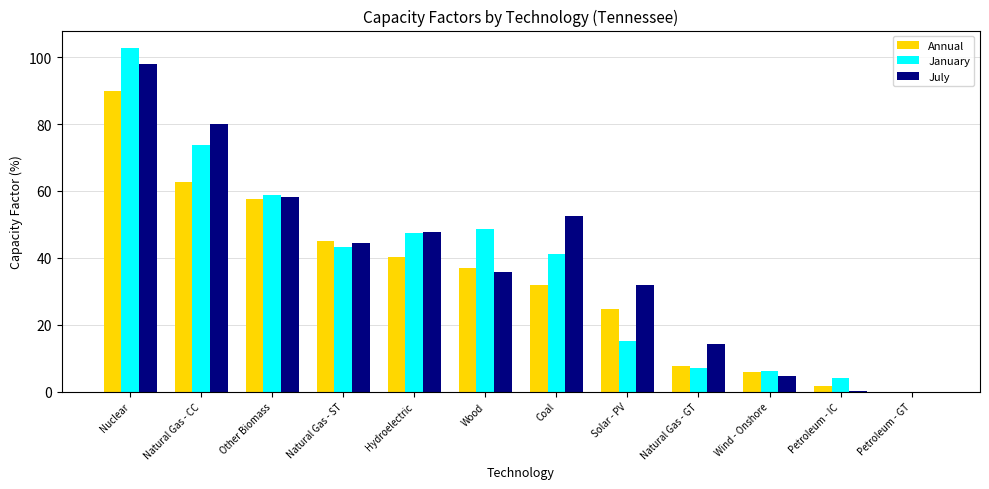

How many categories are shown in the chart?

12